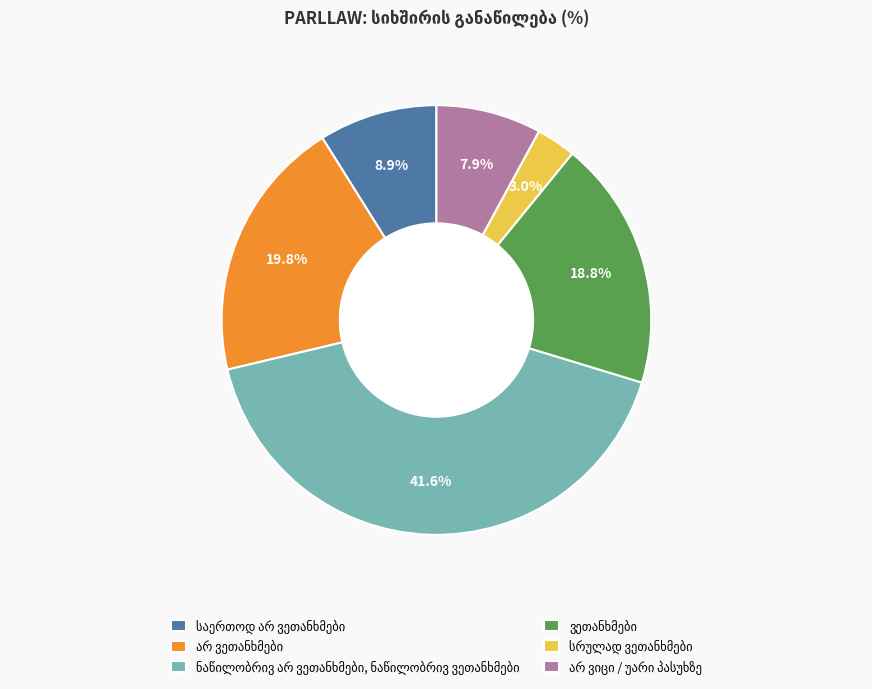

How many slices are in this pie chart?

6